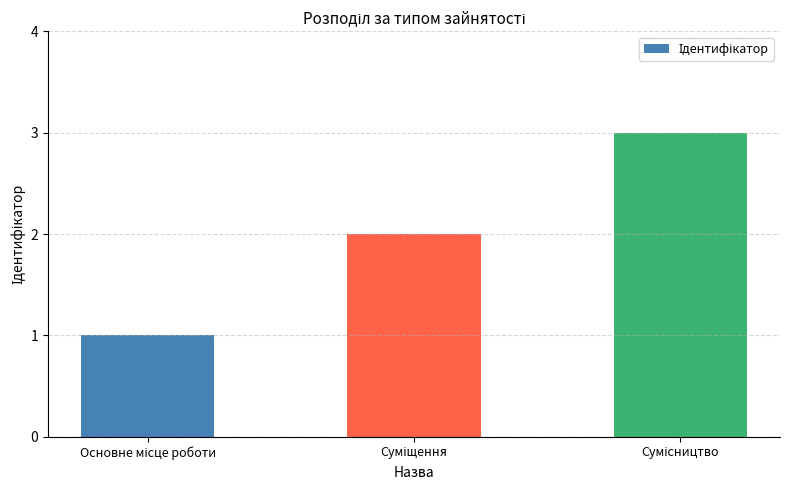

What is the maximum value shown in the chart?

3